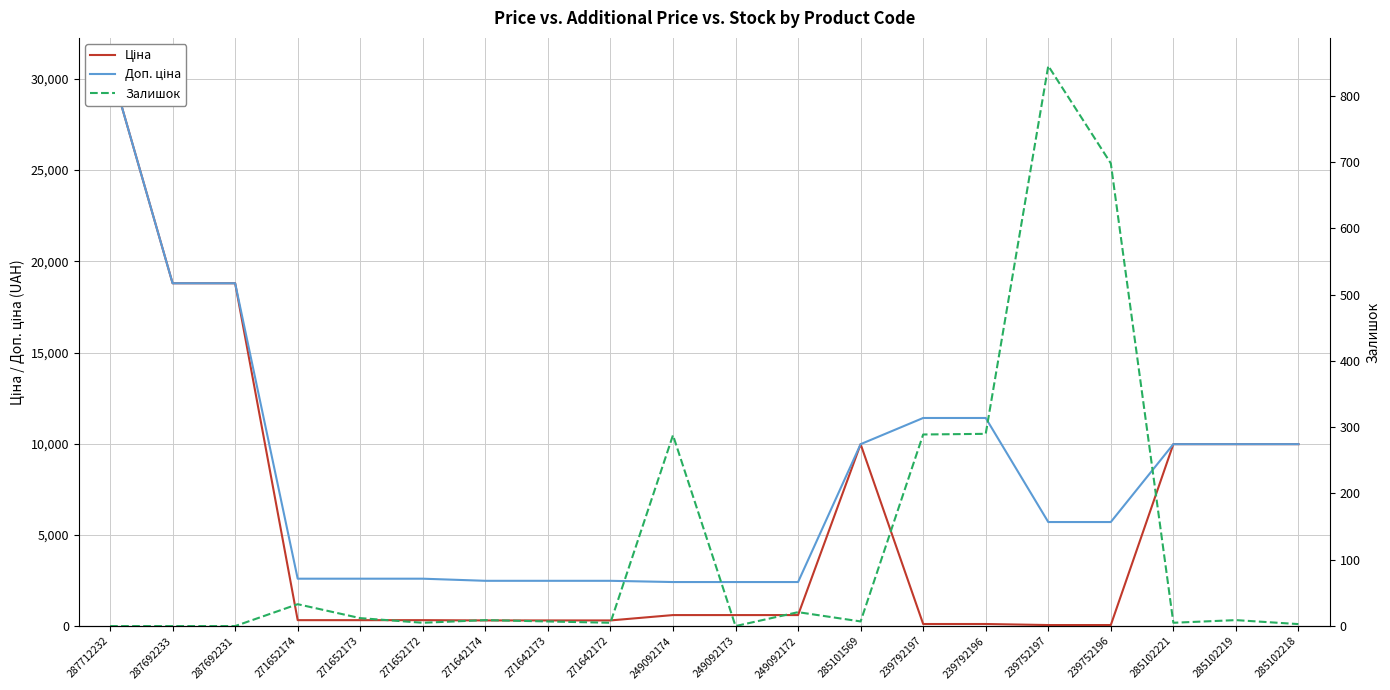

At how many categories does at least one series exceed 28168?

1